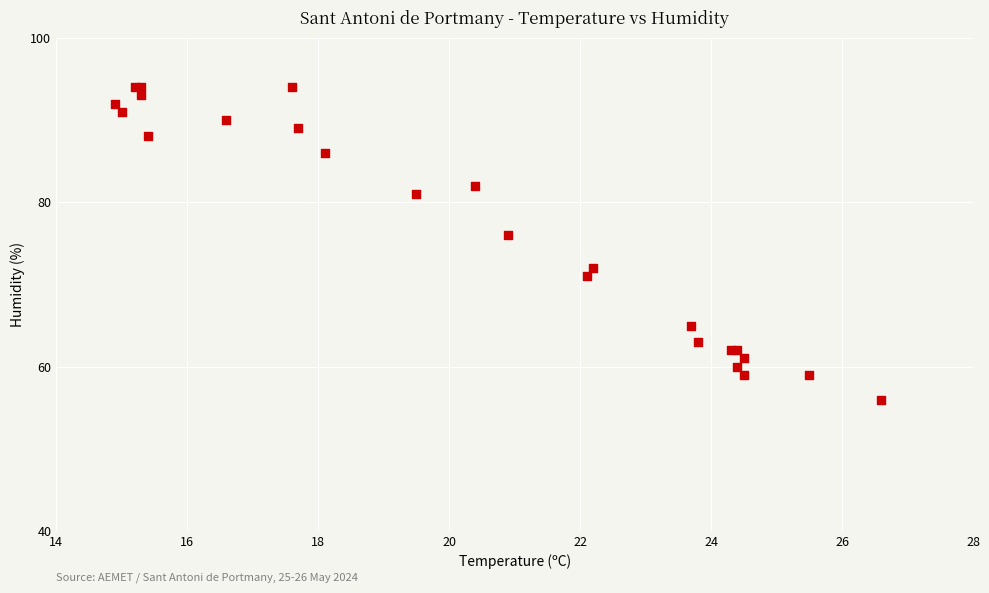

What Y value in the scatter plot is closest to 75?

76